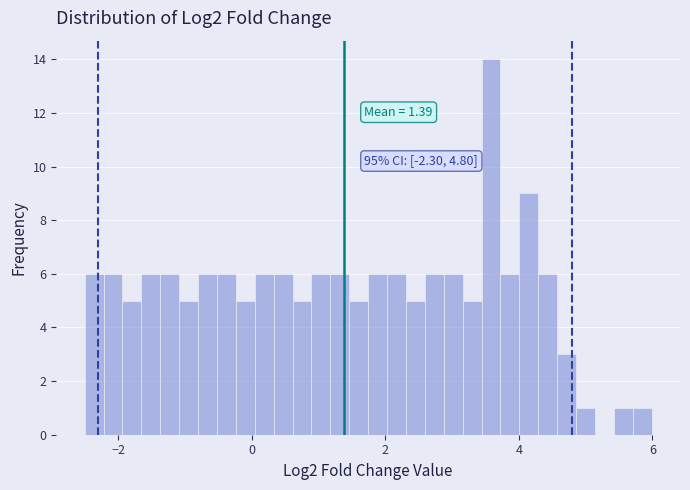

Around what value on the x-axis is the tallest bar? Give the approximate position of its centre, as read against the axis.

3.6